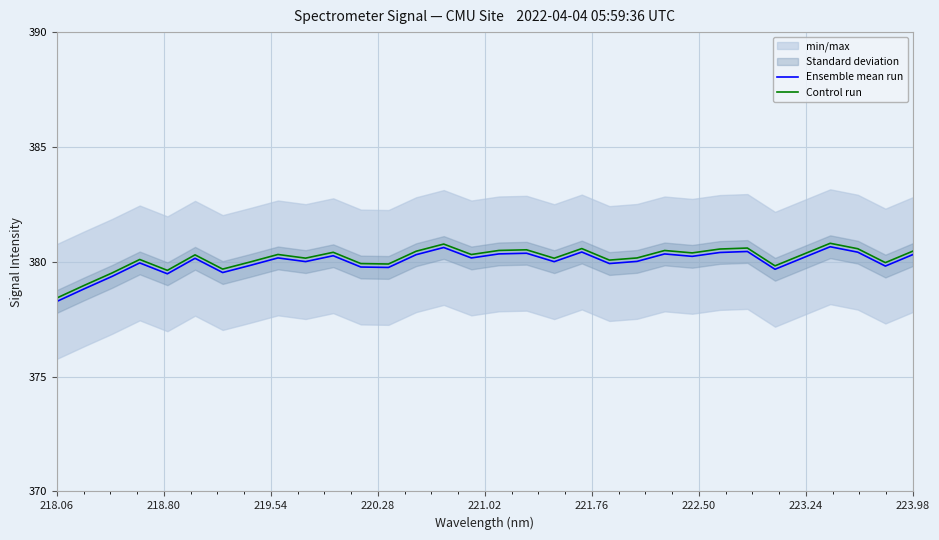

At which label does Control run reach its minimum?

218.06